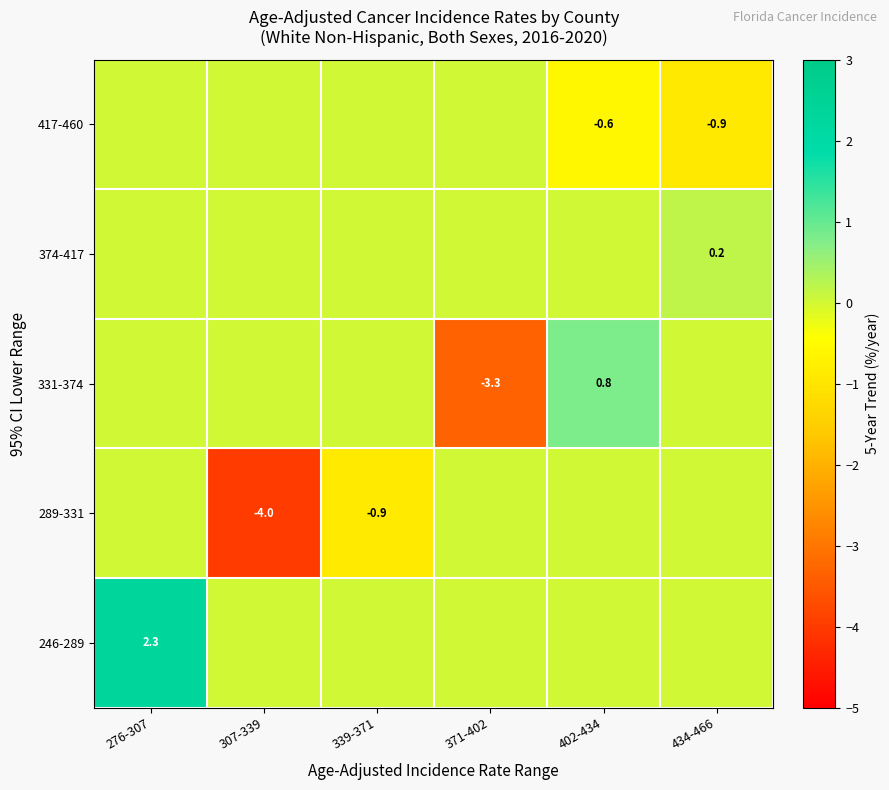

True or false: 289-331 has a value of -5.7 at 307-339.

False